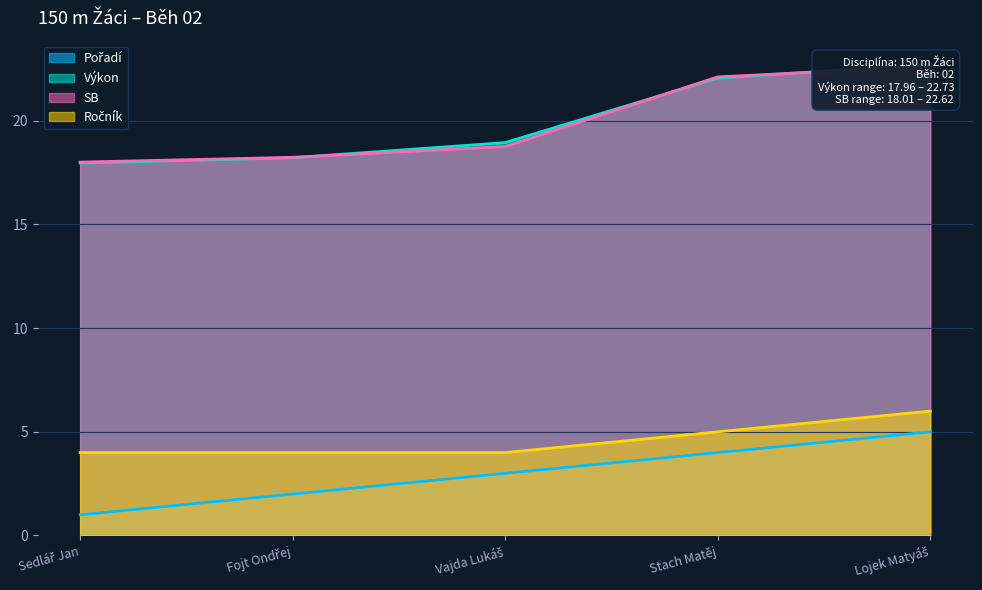

True or false: SB has more than 1 points higher than both neighbors.

False